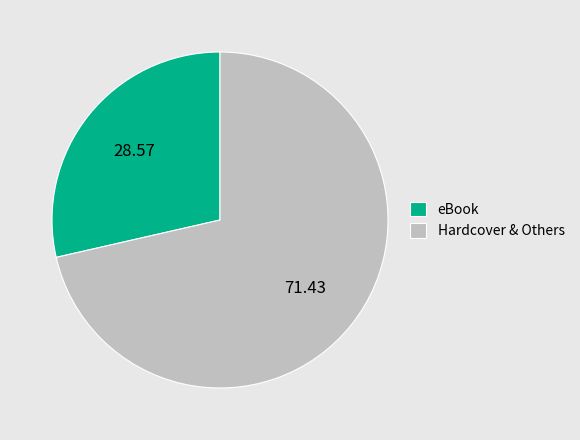

Approximately how many times larger is the value at eBook compared to Hardcover & Others?

0.4